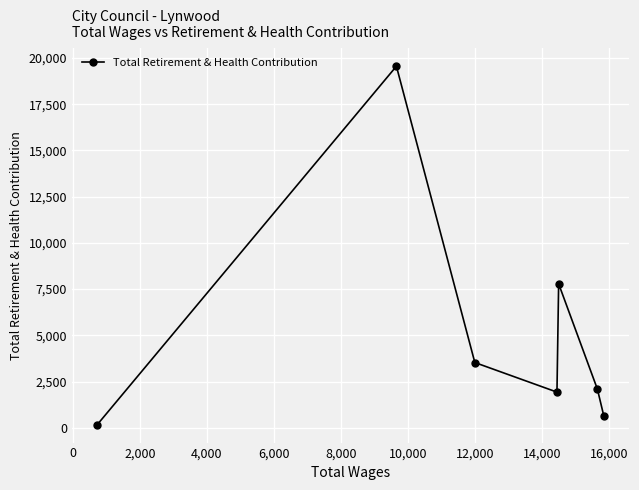

What is the maximum value shown in the chart?

19555